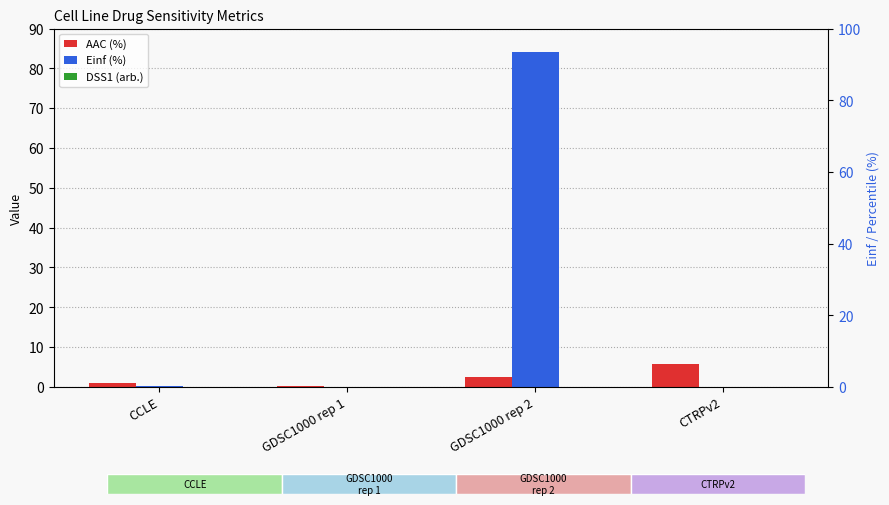

What is the minimum value for AAC (%)?

0.3